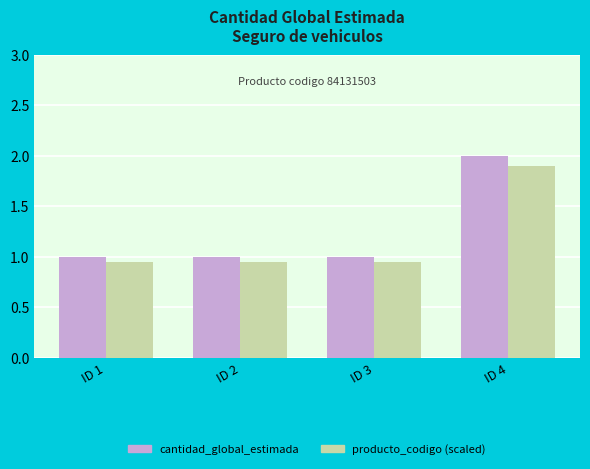

At which category is the sum across all series the highest?

ID 4